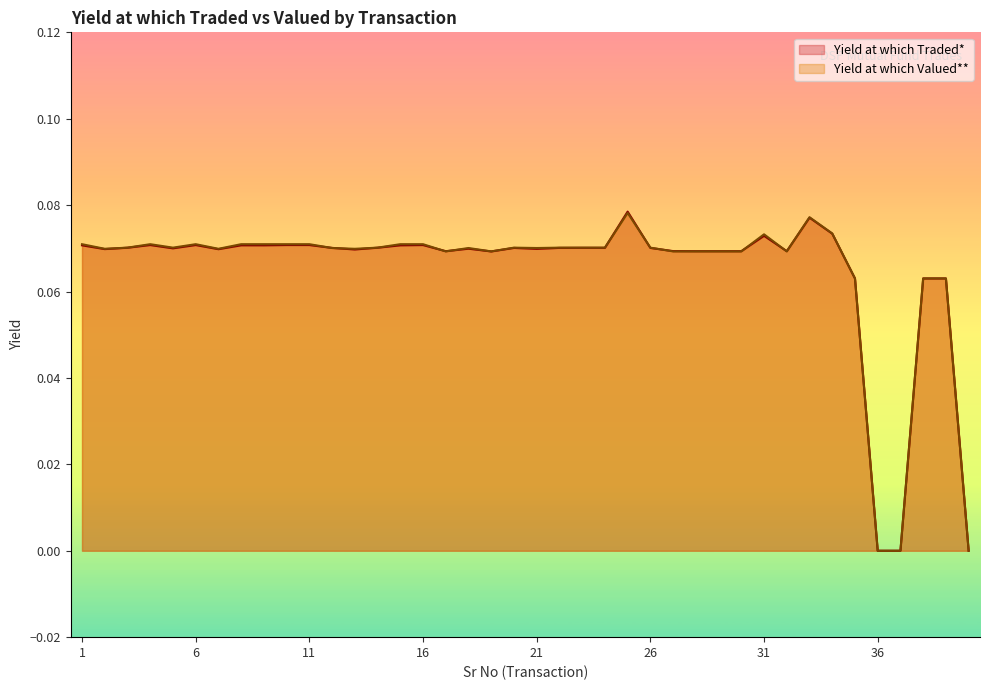

What is the difference between the maximum and minimum values in the Yield at which Valued** series?

0.1